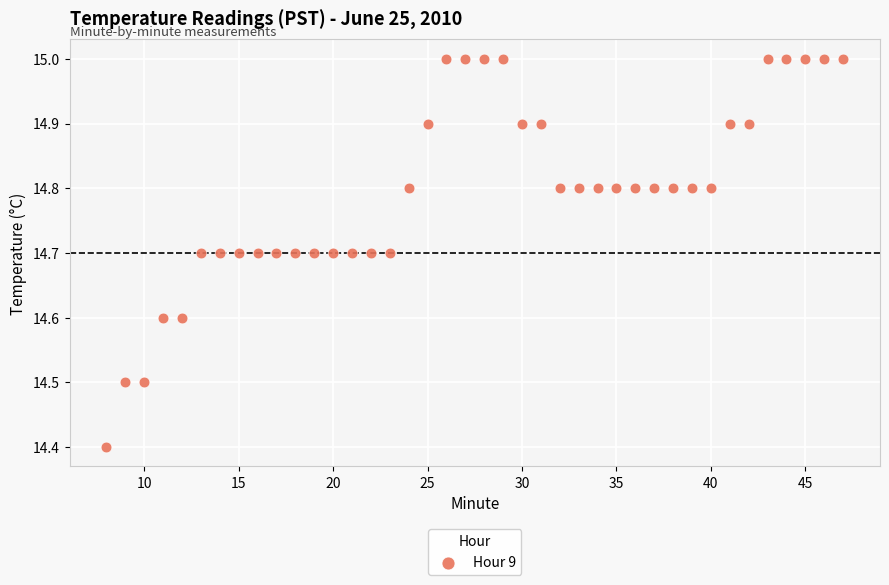

What Y value in the scatter plot is closest to 14?

14.4